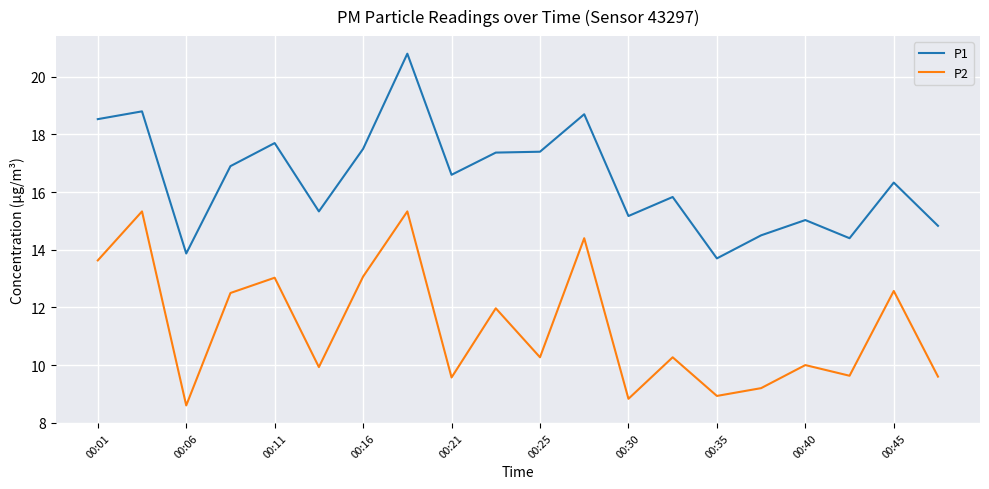

What is the maximum value shown in the chart?

20.8